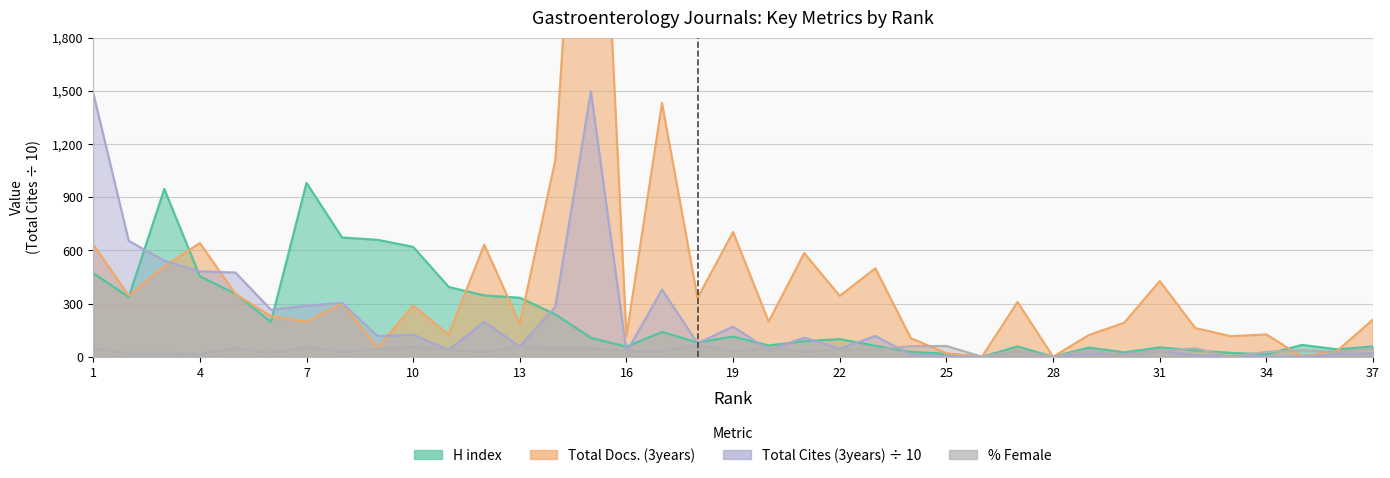

What is the total value across all series at 5?

1234.5